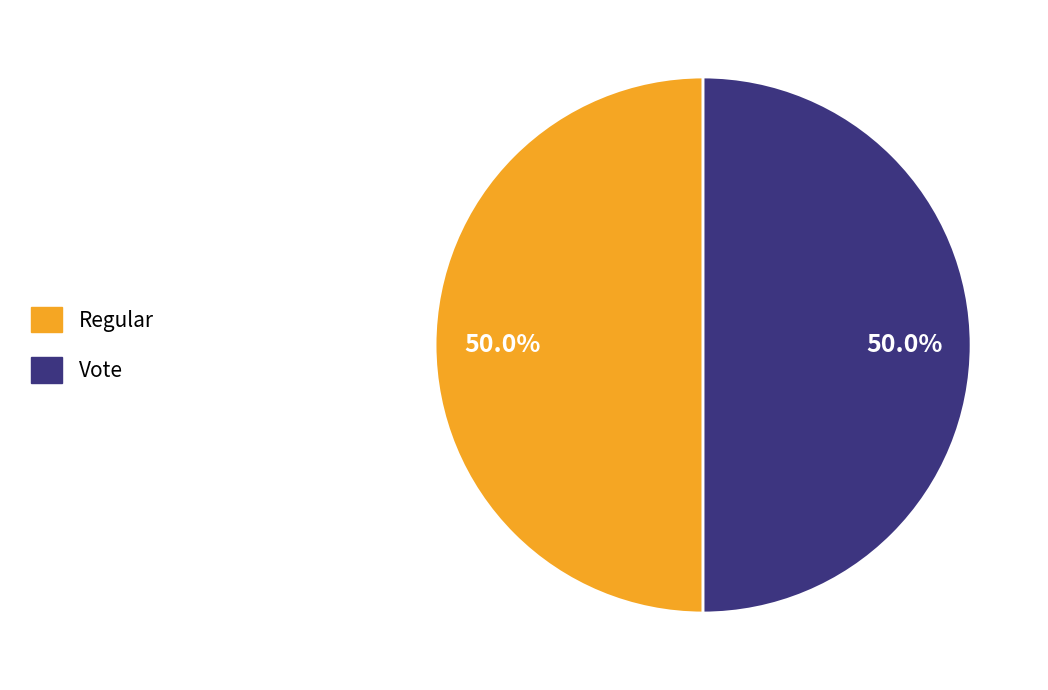

Combined, what portion of the pie is Regular and Vote?

100.0%